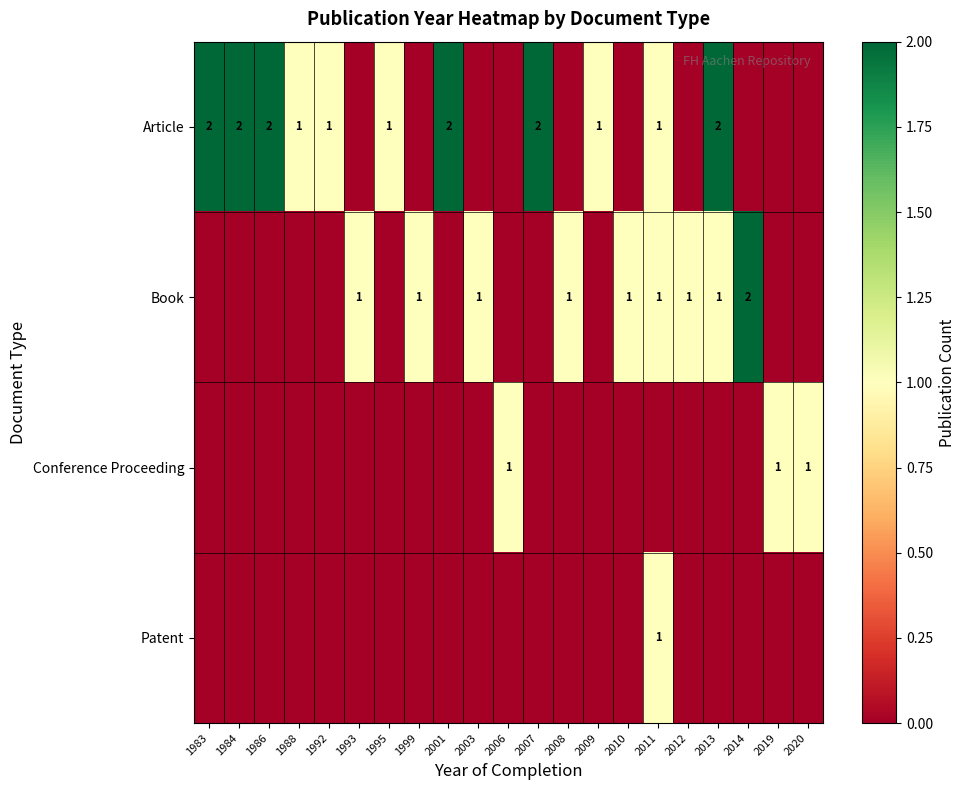

List the series in order of their peak value, lowest first.

Conference Proceeding, Patent, Article, Book